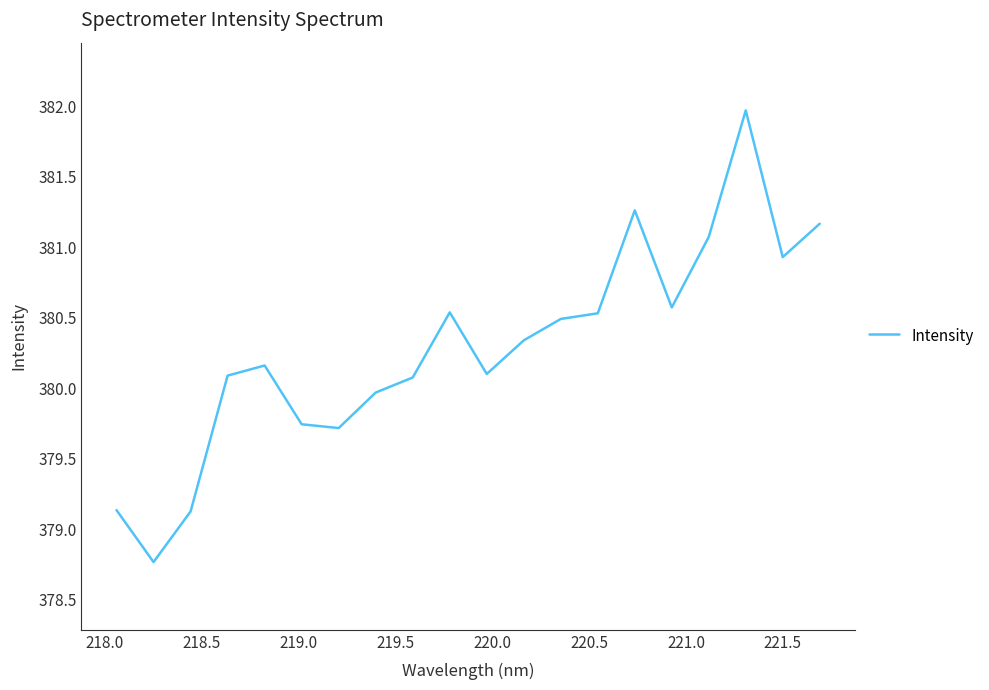

What is the difference between the maximum and minimum values?

3.2